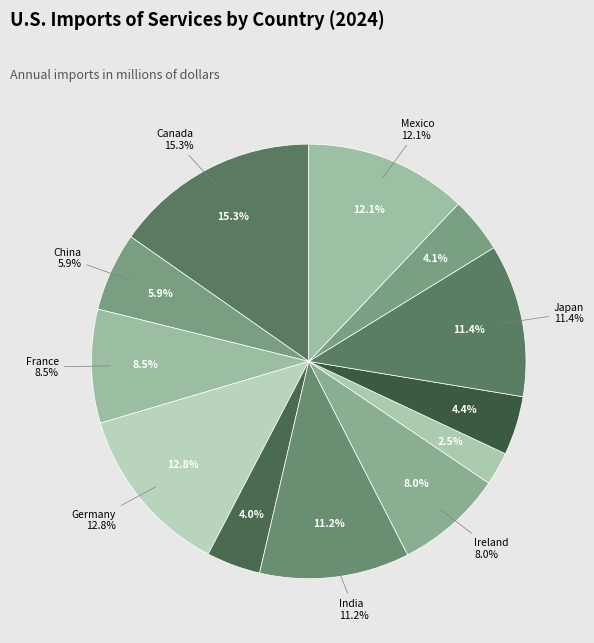

Which slice is the smallest?

Israel